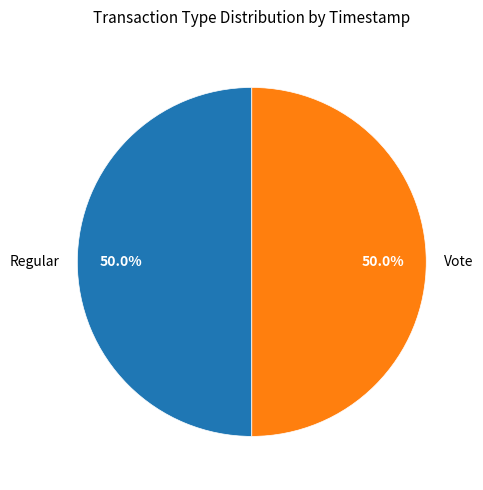

To the nearest percent, what percentage of the pie is Regular?

50%